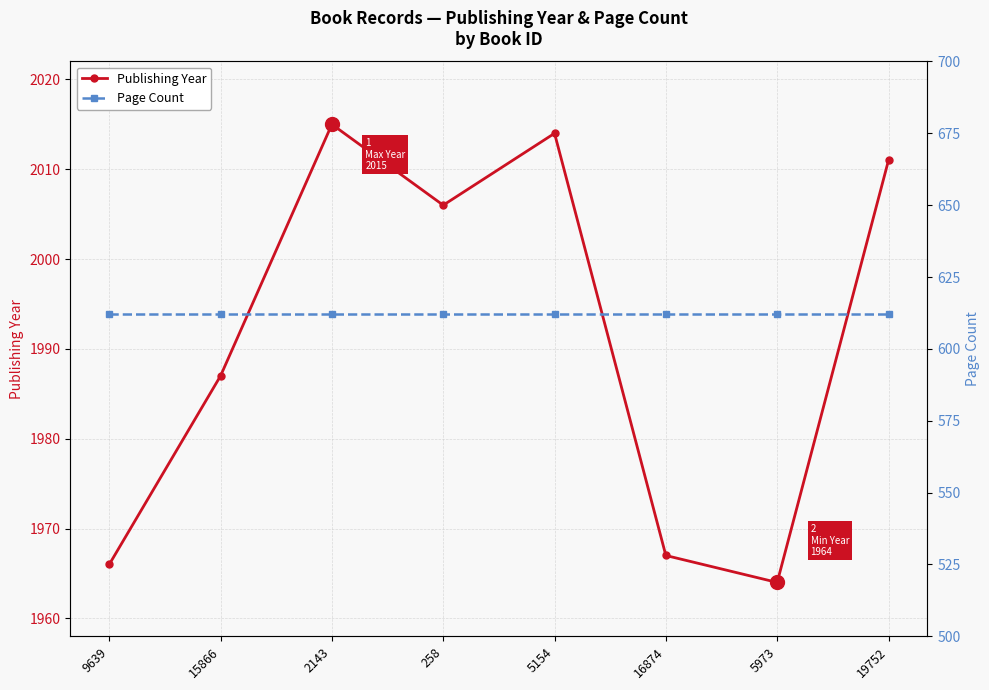

Does the chart have visible grid lines?

Yes